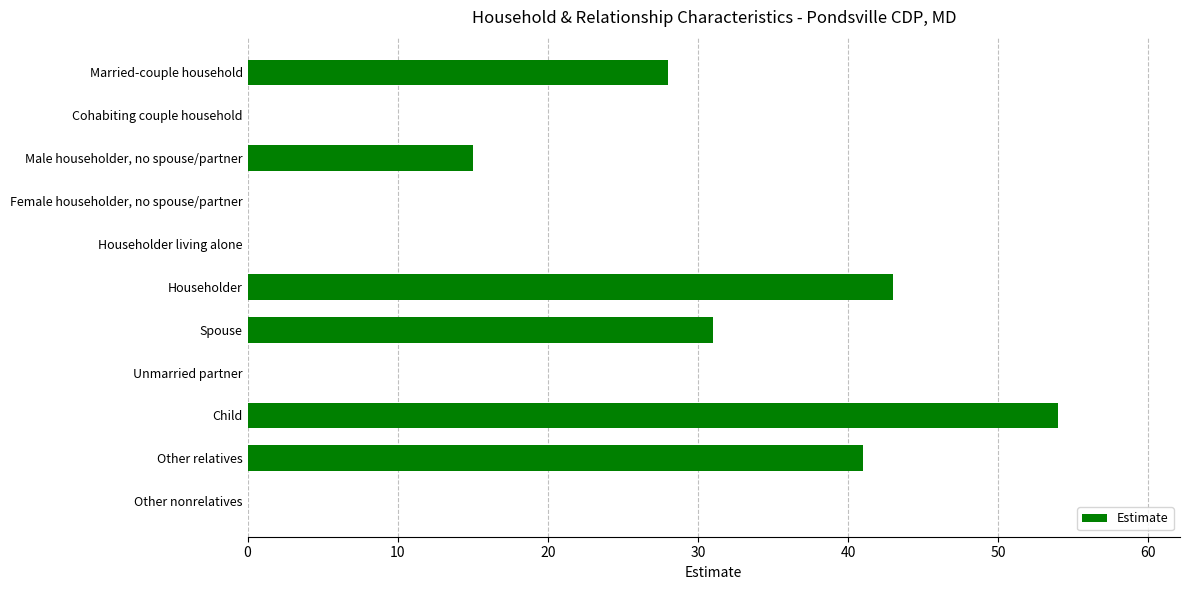

What is the maximum value shown in the chart?

54